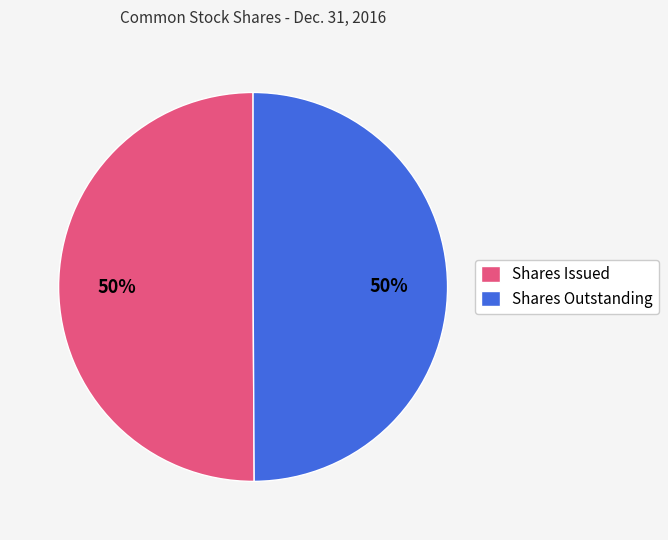

The Shares Issued slice represents 37% of the pie. True or false?

False